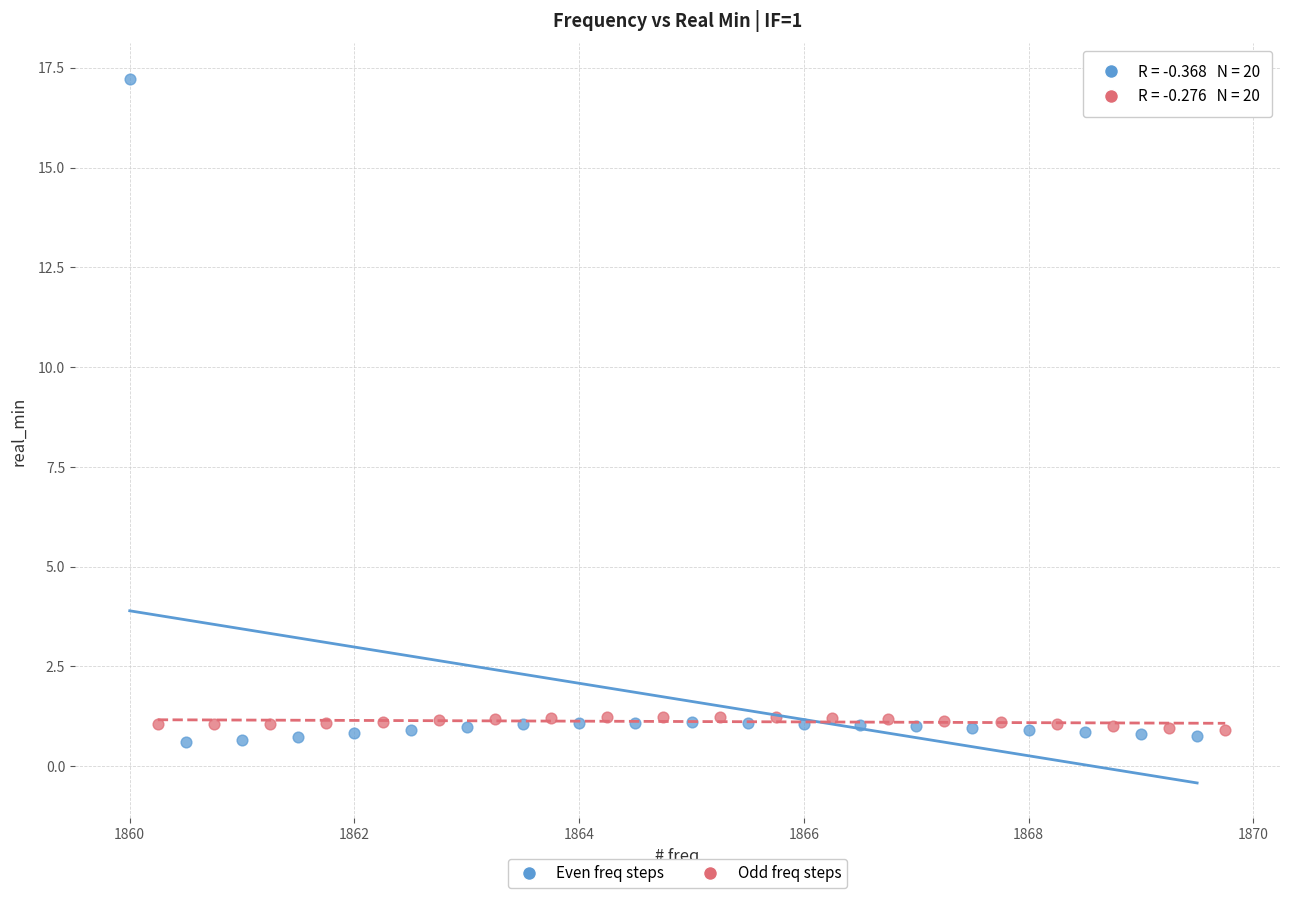

Which series has the largest Y range (max minus min)?

Even freq steps